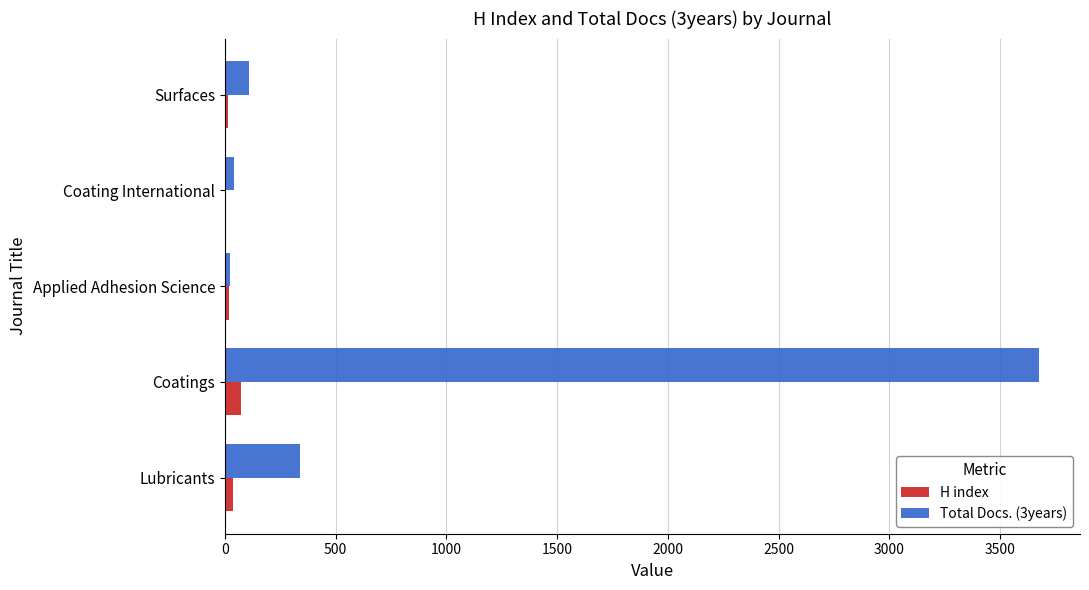

How many data points does each series have?

5